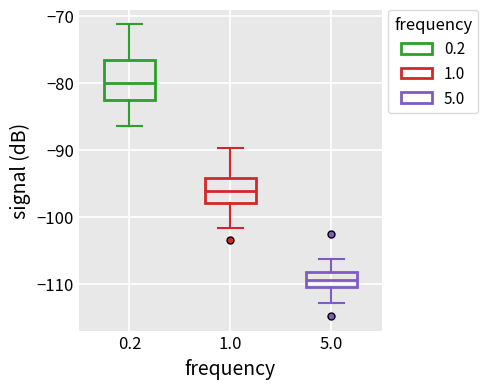

Where is the upper edge of the box at x = 0.2 on the y-axis? The values are not printed on the chart, so give them approximately, as read against the axis.

-77